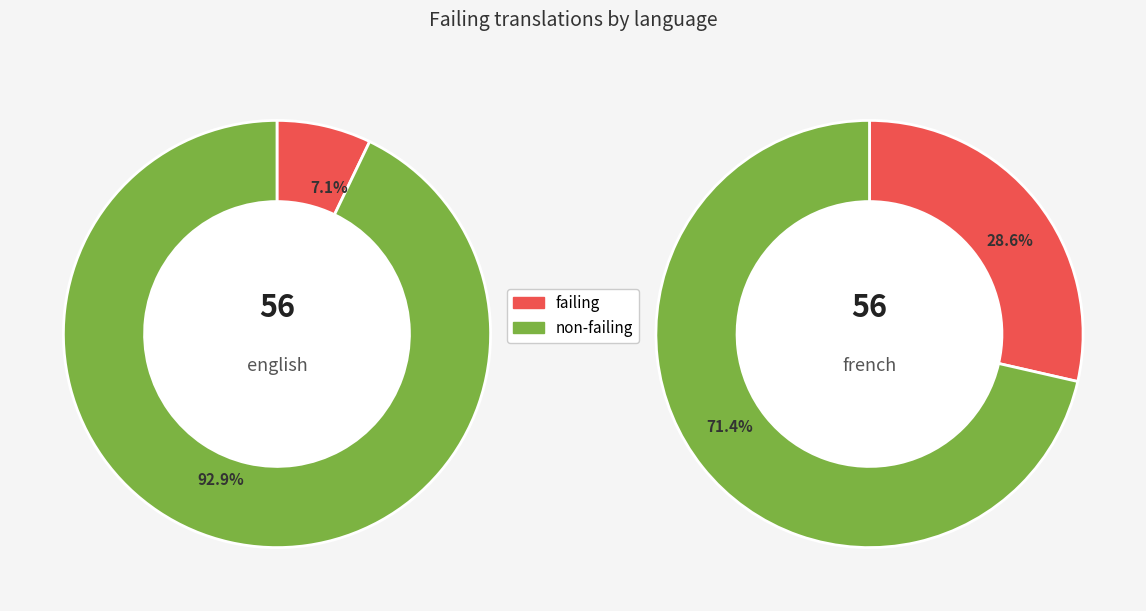

Which has a higher value, English or French?

French